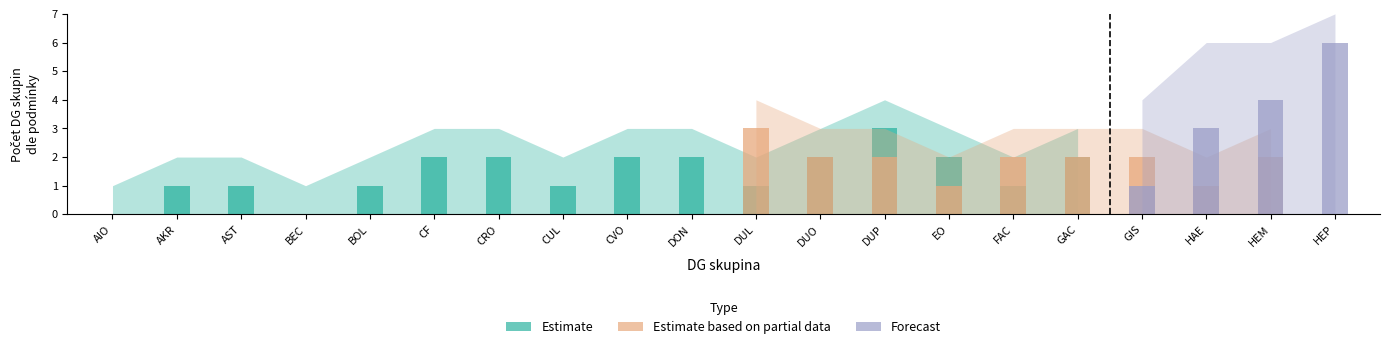

What is the difference between the Forecast values at GIS and DON?

1